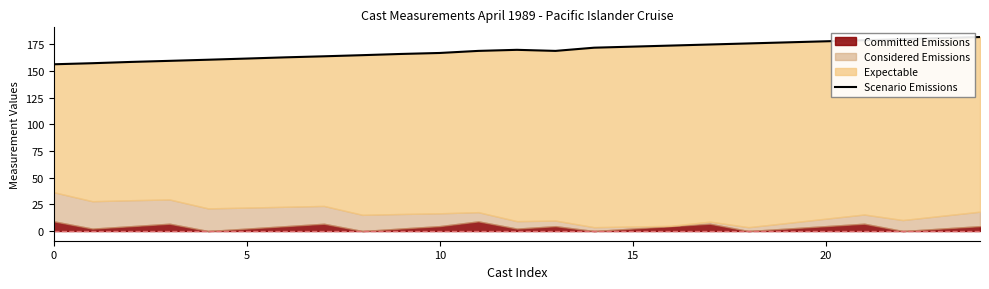

What is the sum of all values?

4233.6